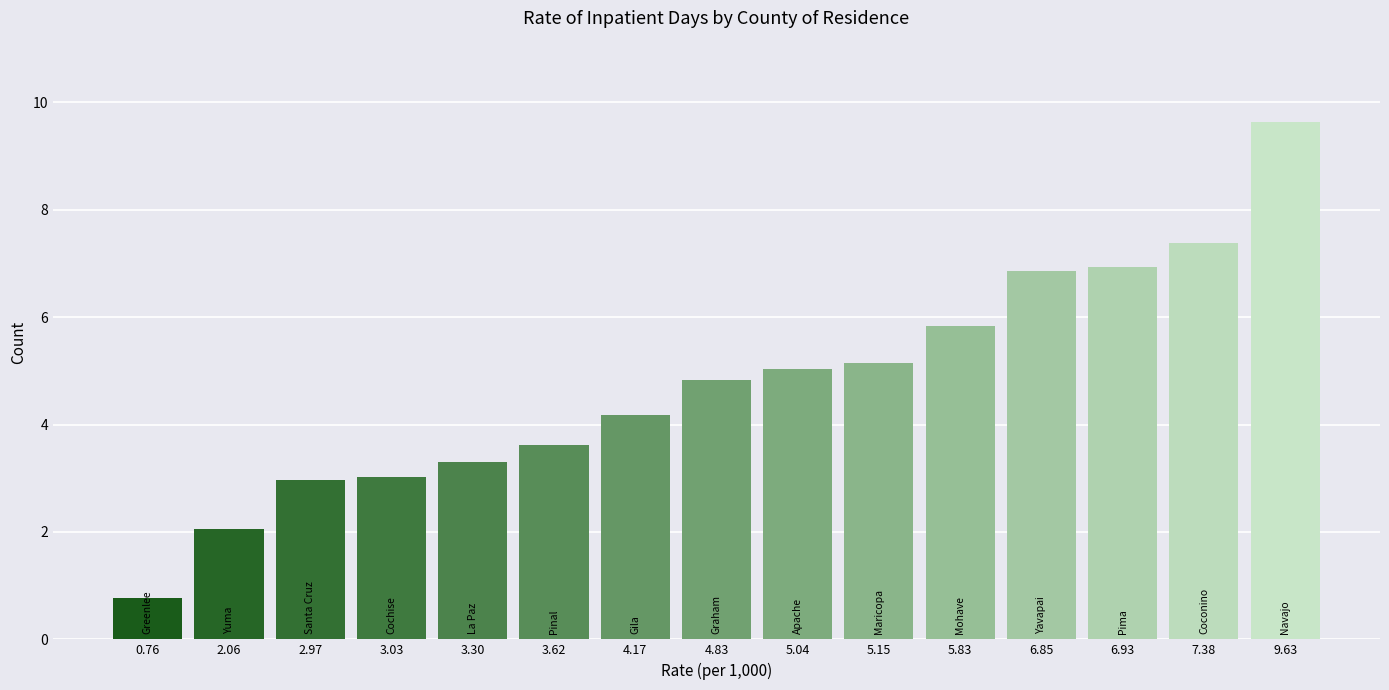

Reading left to right, what are all the values shown in this chart?

0.8	2.1	3.0	3.0	3.3	3.6	4.2	4.8	5.0	5.2	5.8	6.9	6.9	7.4	9.6